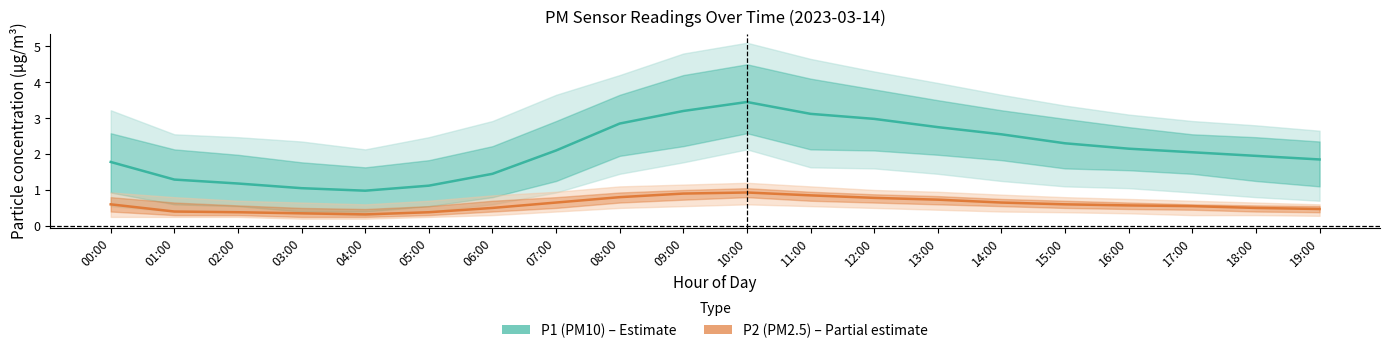

List the series in order of their peak value, lowest first.

P2 (PM2.5), P1 (PM10)